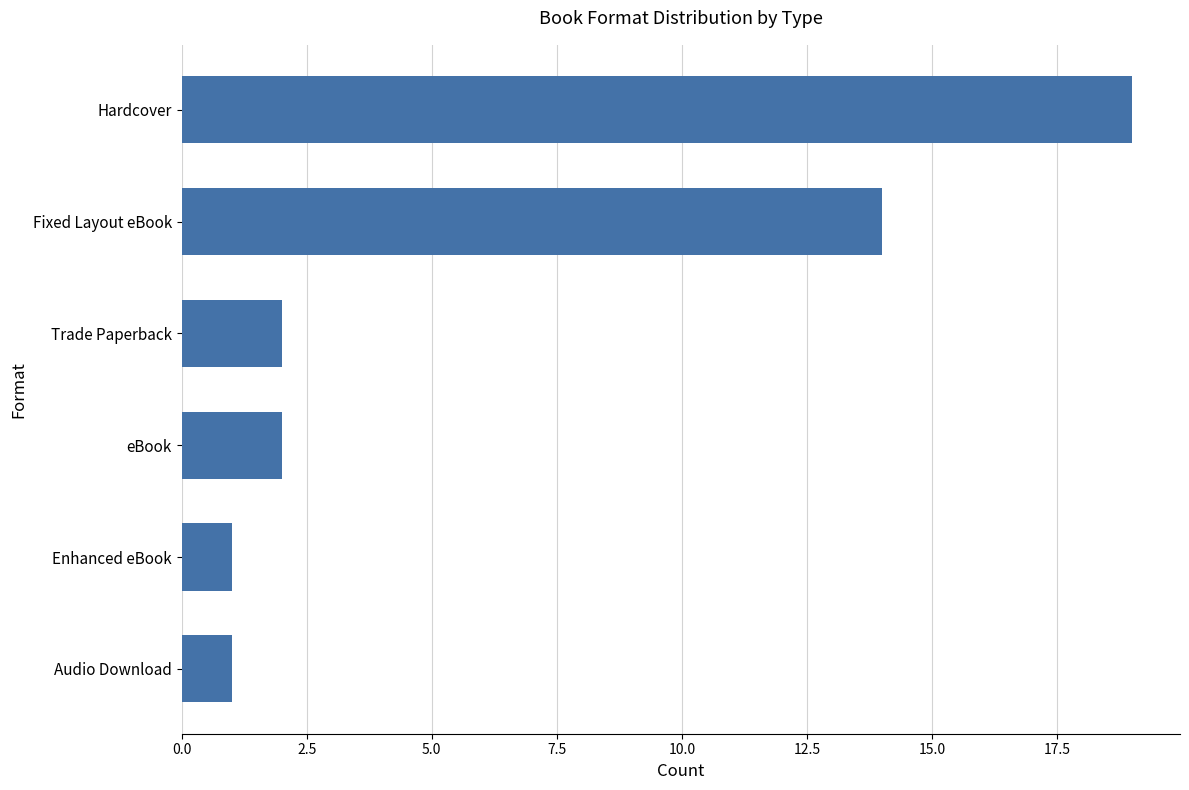

Is it true that the value at Trade Paperback is 2?

True